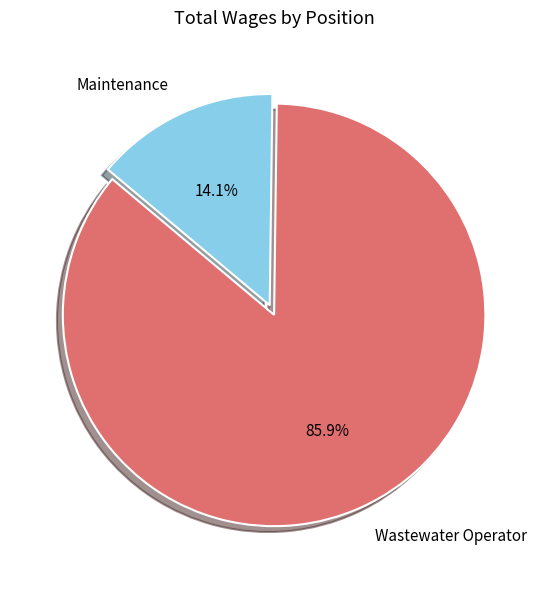

How much of the chart is everything except Maintenance?

85.9%